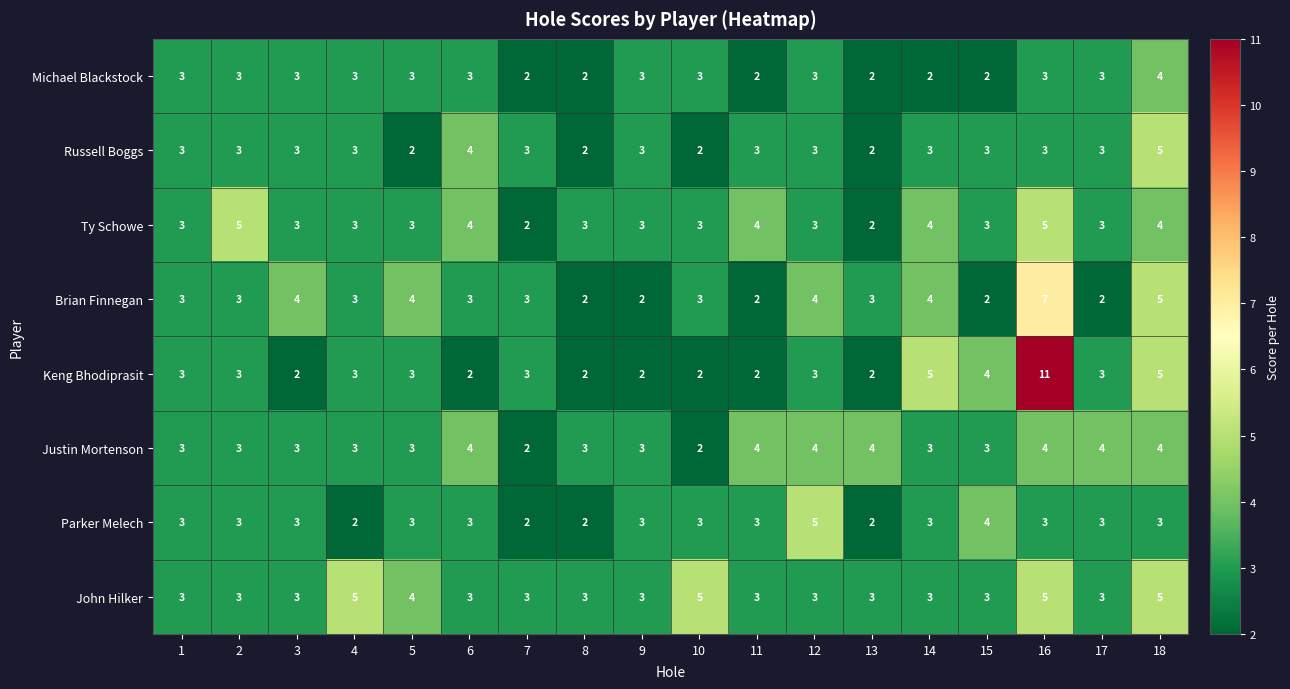

Read the Justin Mortenson value at 1.

3